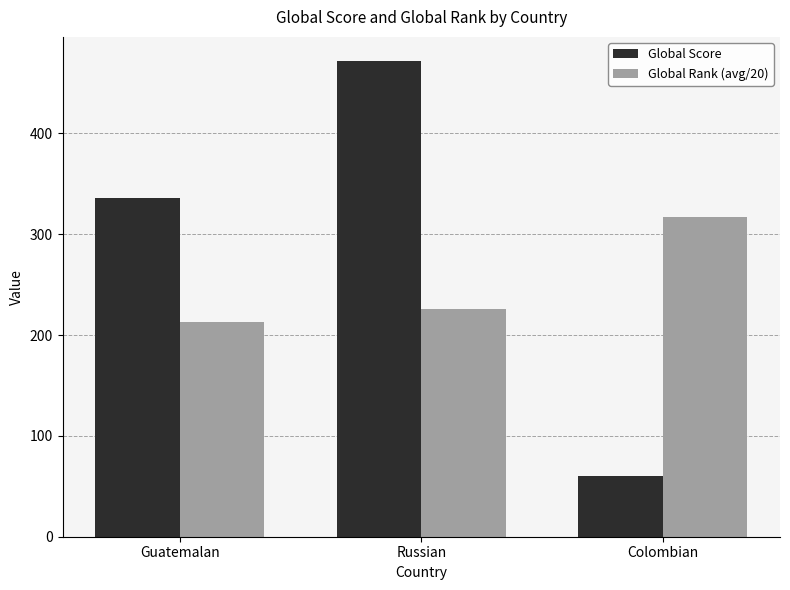

At how many categories does at least one series exceed 369?

1